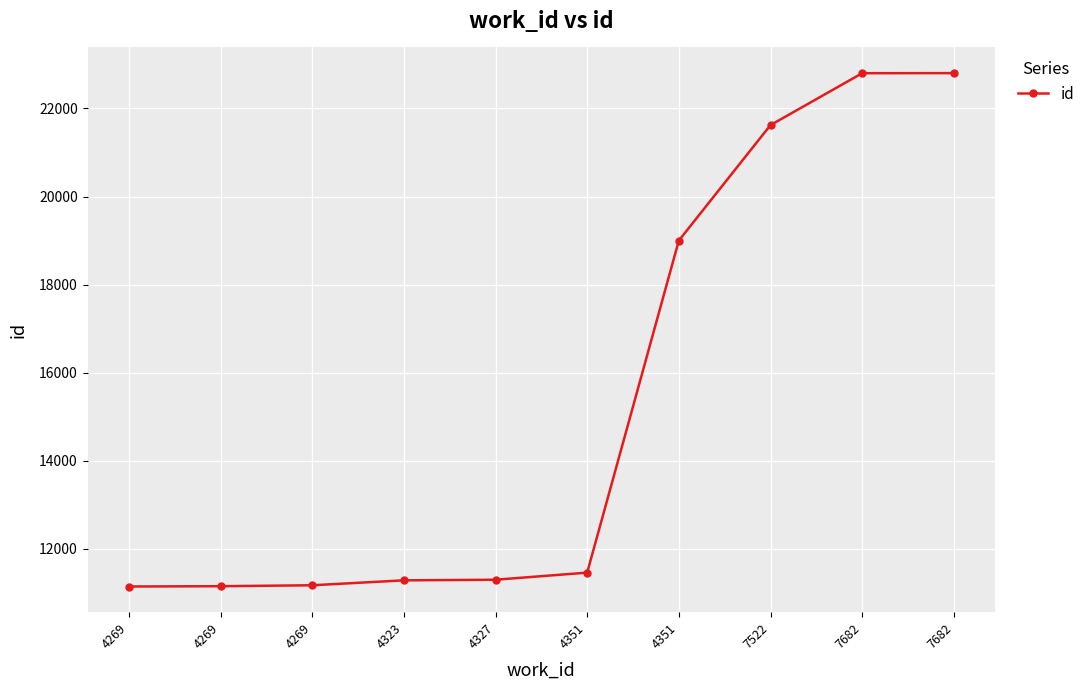

At which category does the chart reach its peak across all series?

7682